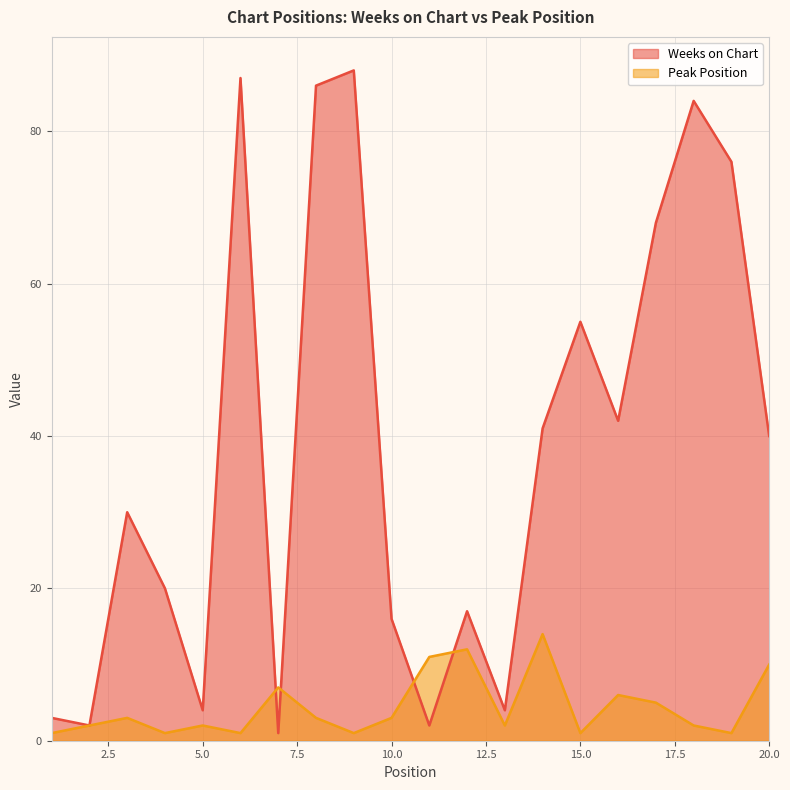

Reading left to right, list all the values displayed in this chart.

Weeks on Chart: 3	2	30	20	4	87	1	86	88	16	2	17	4	41	55	42	68	84	76	40
Peak Position: 1	2	3	1	2	1	7	3	1	3	11	12	2	14	1	6	5	2	1	10